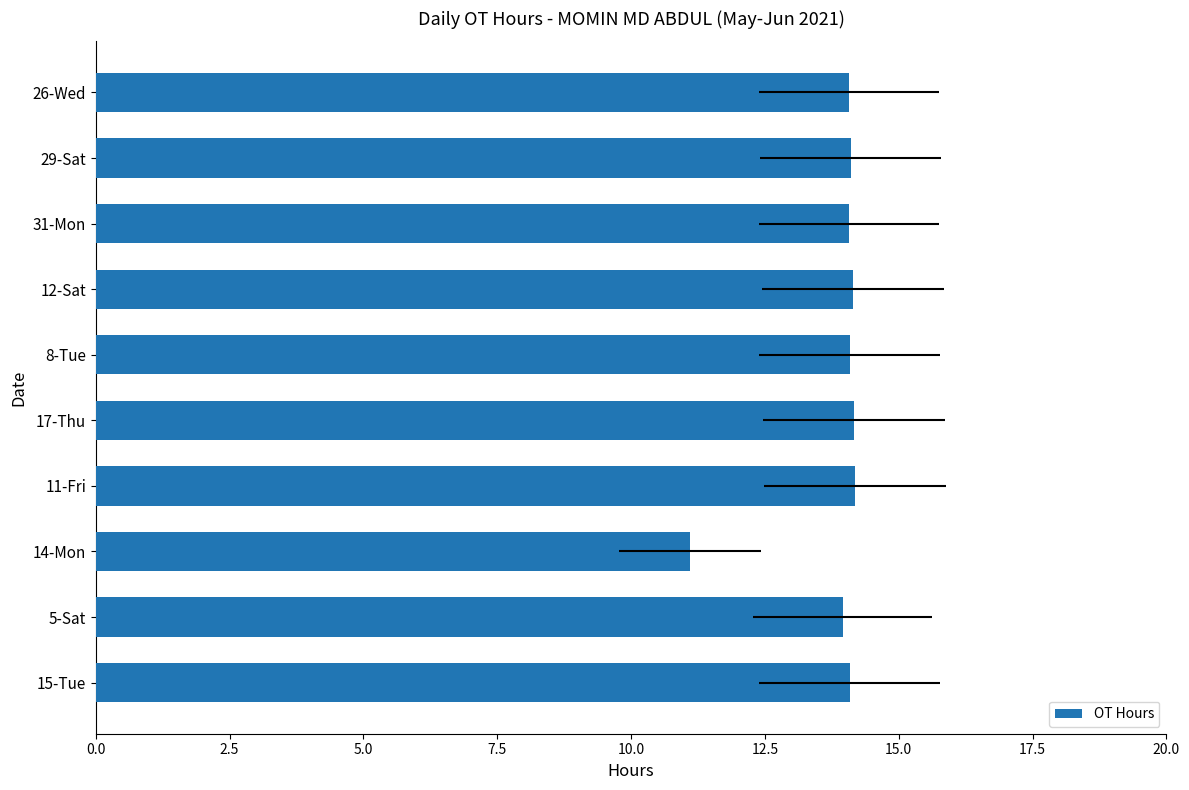

What is the smallest value displayed?

11.1